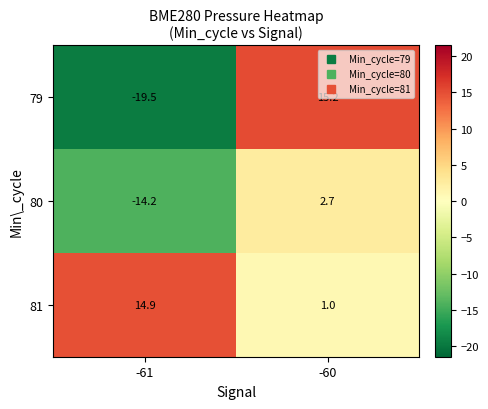

What is the minimum value shown in the chart?

-19.5